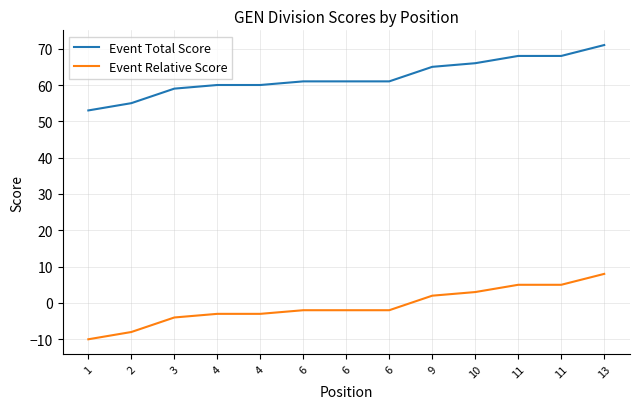

True or false: Event Relative Score and Event Total Score cross at least once.

False